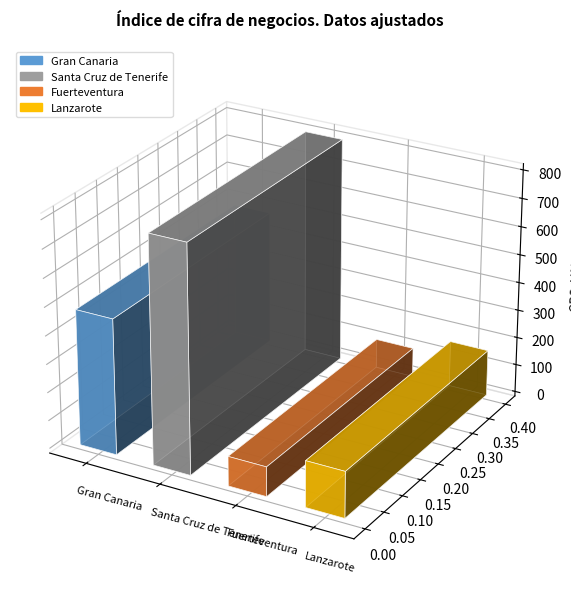

Which category has the highest value across all series?

Santa Cruz de Tenerife